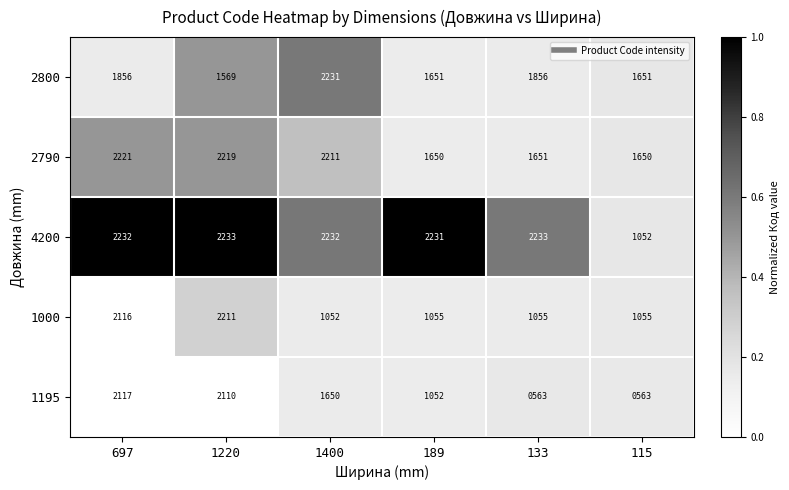

Reading right to left, what are all the values shown in this chart?

2800: 115=1651	133=1856	189=1651	1400=2231	1220=1569	697=1856
2790: 115=1650	133=1651	189=1650	1400=2211	1220=2219	697=2221
4200: 115=1052	133=2233	189=2231	1400=2232	1220=2233	697=2232
1000: 115=1055	133=1055	189=1055	1400=1052	1220=2211	697=2116
1195: 115=563	133=563	189=1052	1400=1650	1220=2110	697=2117